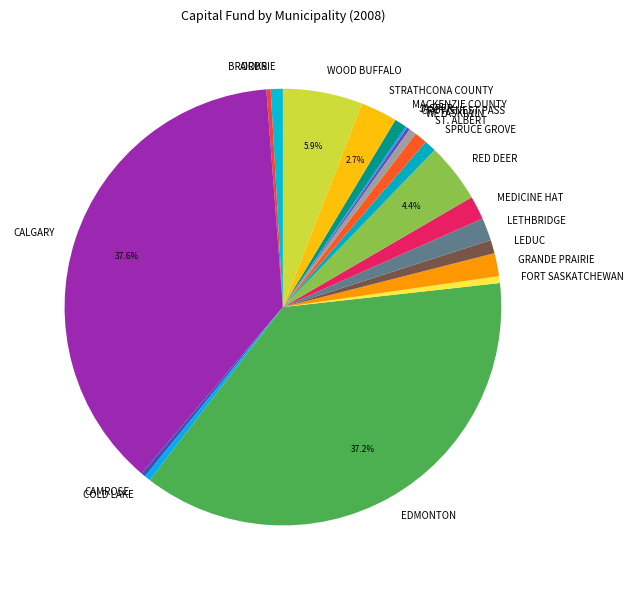

To the nearest percent, what portion does EDMONTON represent?

37%